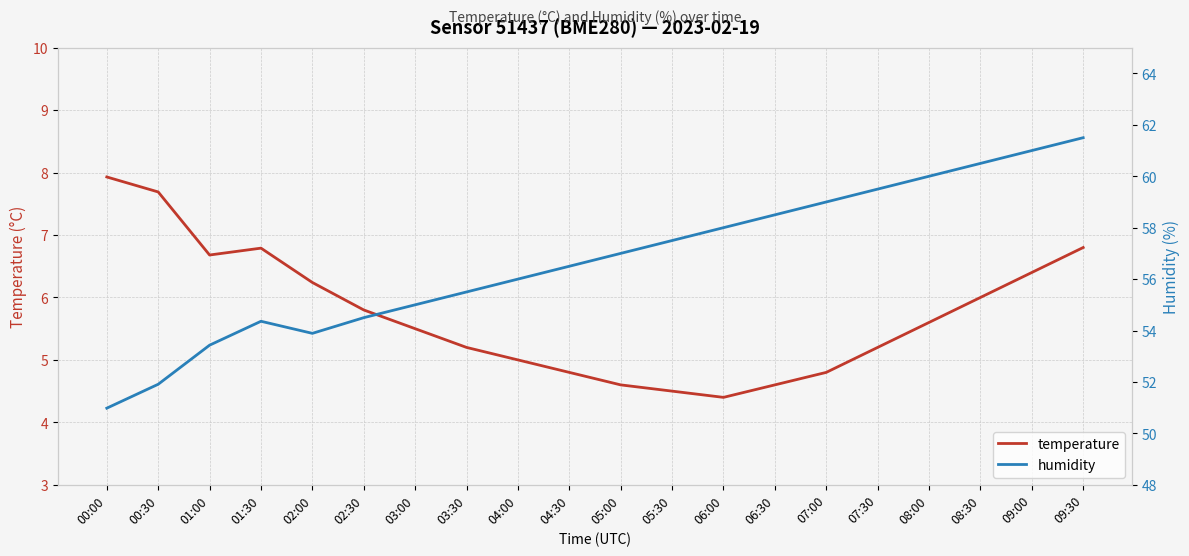

What are all the series names shown in the legend?

temperature, humidity